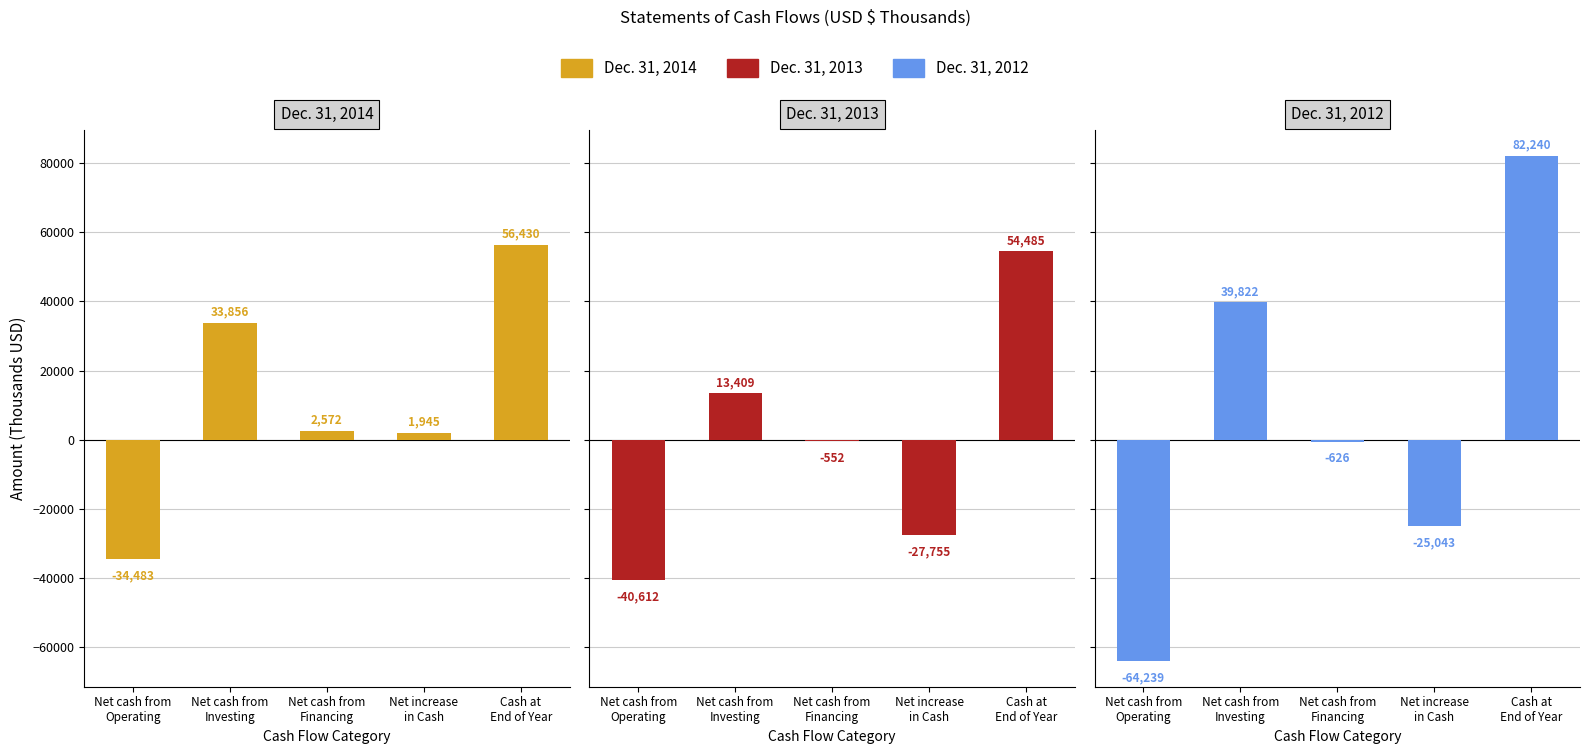

Is the value of Dec. 31, 2013 at Net cash from
Operating greater than the value of Dec. 31, 2012 at Net cash from
Operating?

Yes